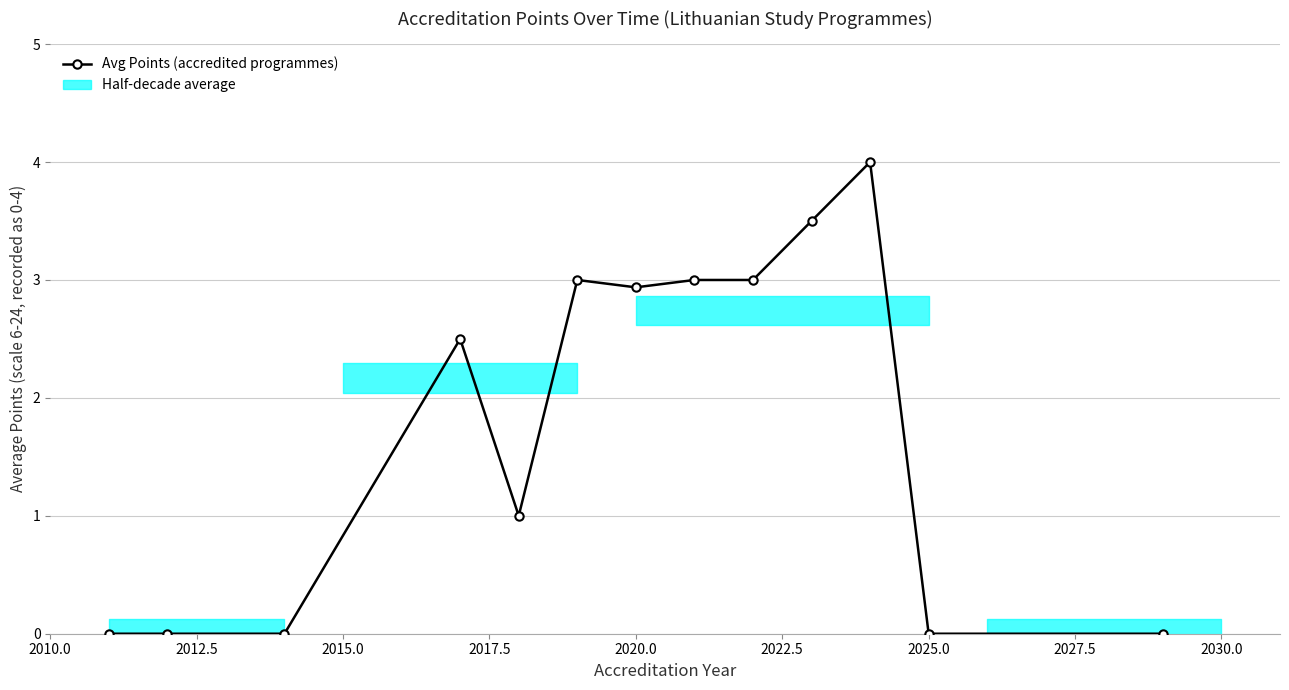

How many values are above zero?

8